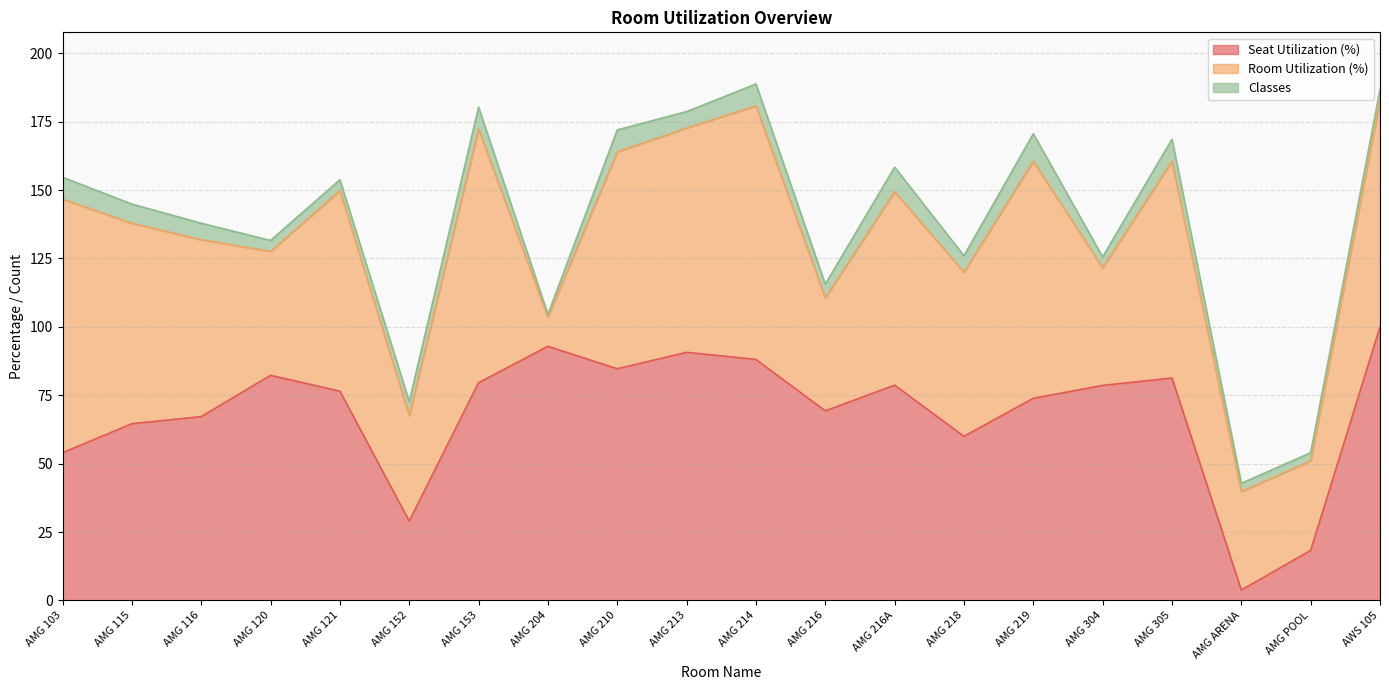

List the labels in order of Room Utilization (%) value, smallest first.

AMG 204, AMG POOL, AMG ARENA, AMG 152, AMG 216, AMG 304, AMG 120, AMG 218, AMG 116, AMG 216A, AMG 115, AMG 121, AMG 210, AMG 305, AMG 213, AWS 105, AMG 219, AMG 103, AMG 153, AMG 214